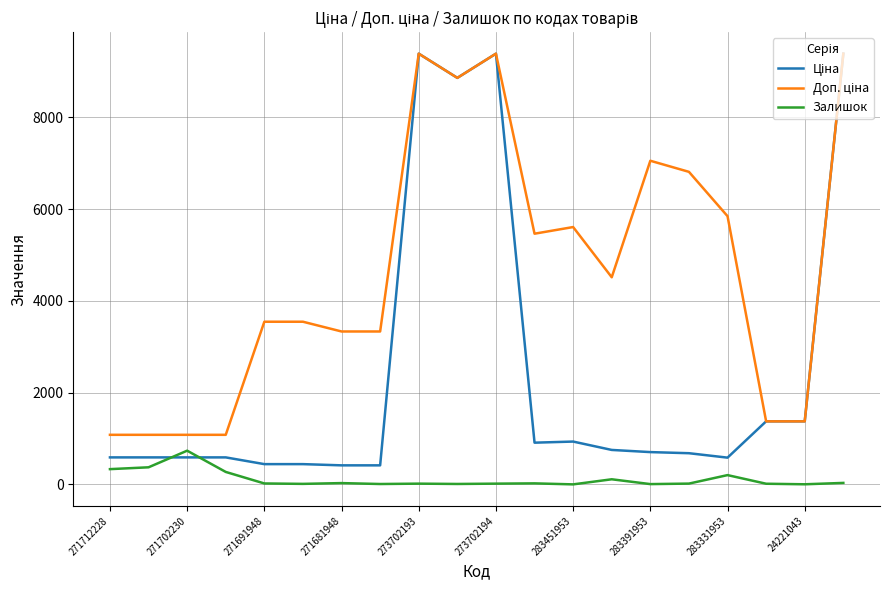

List the series in order of their peak value, lowest first.

Залишок, Ціна, Доп. ціна